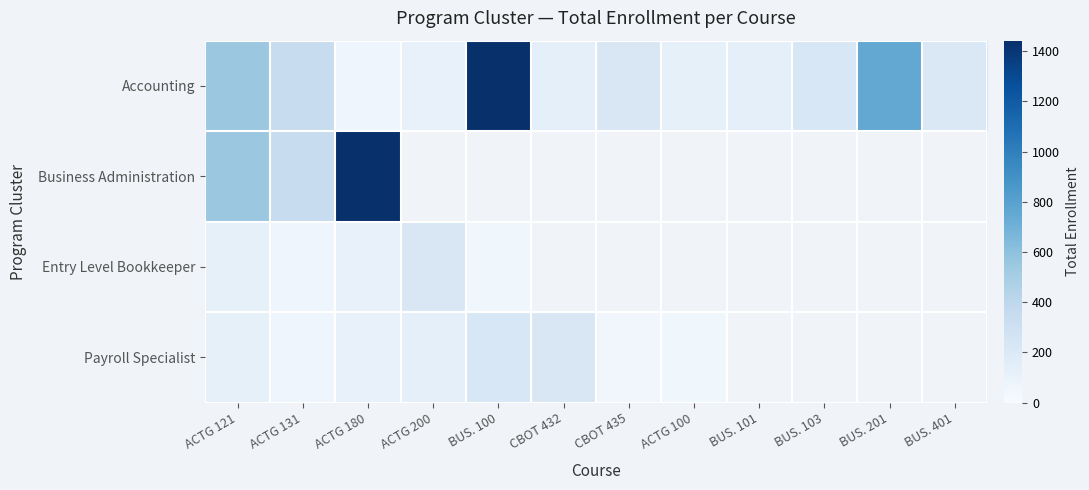

Which series has the largest total across all categories?

Accounting